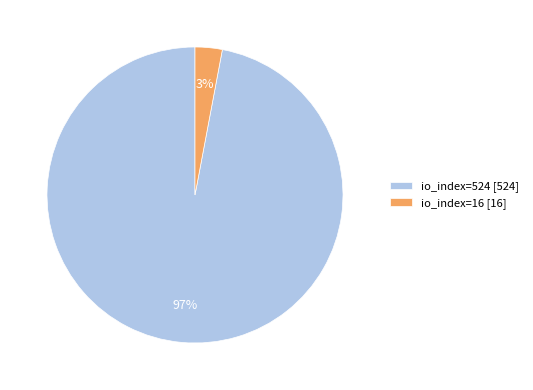

How many slices are in this pie chart?

2